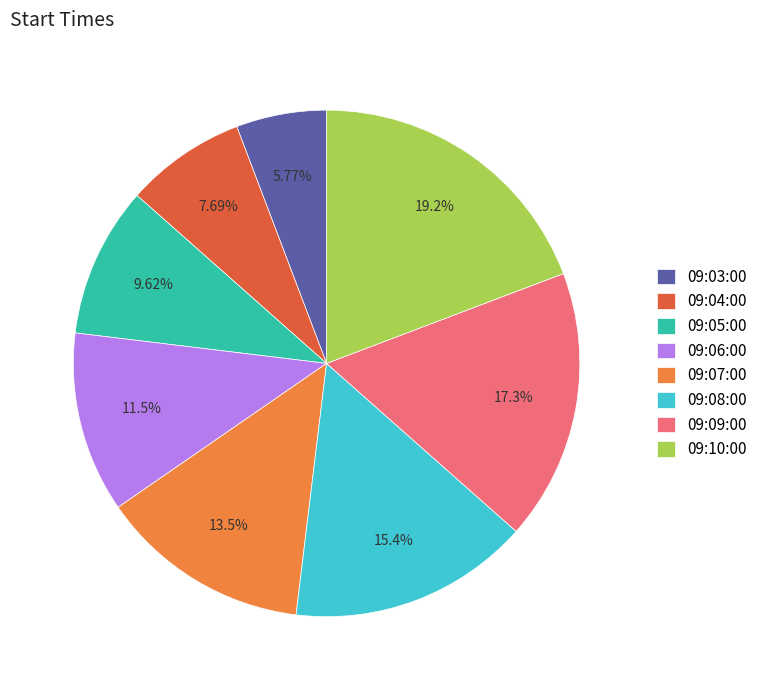

What percentage is NOT represented by 09:07:00?

86.5%